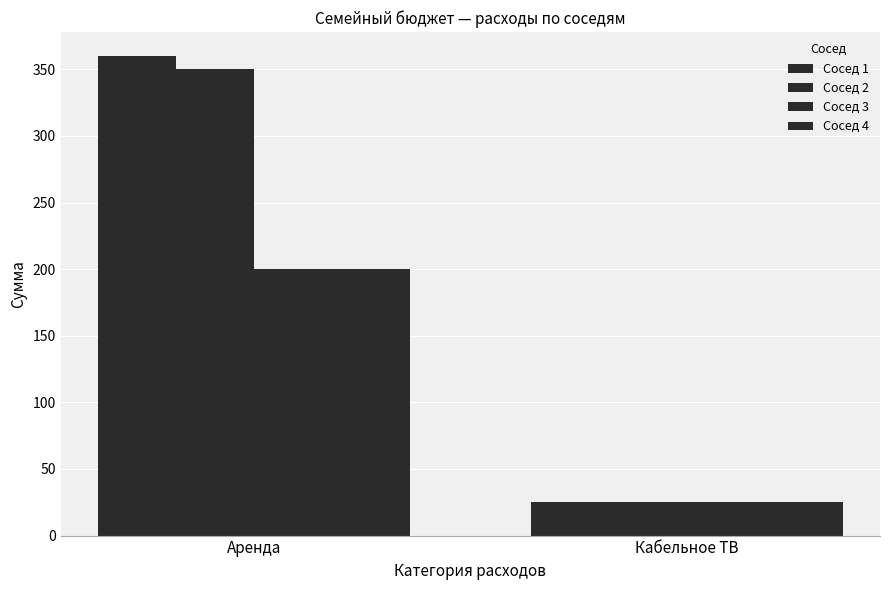

What is the average value of the Сосед 1 series?

192